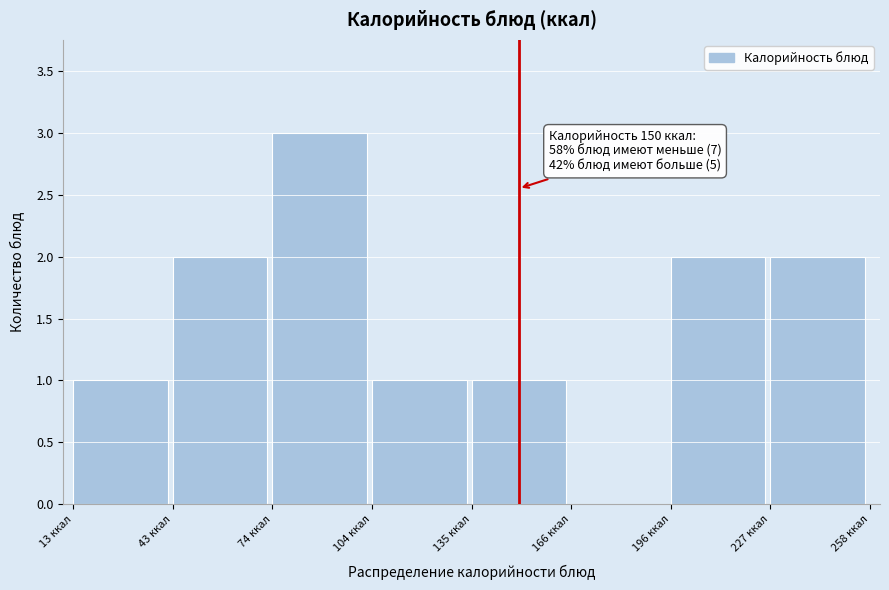

Over which range of the x-axis is the bar tallest?

75 to 105